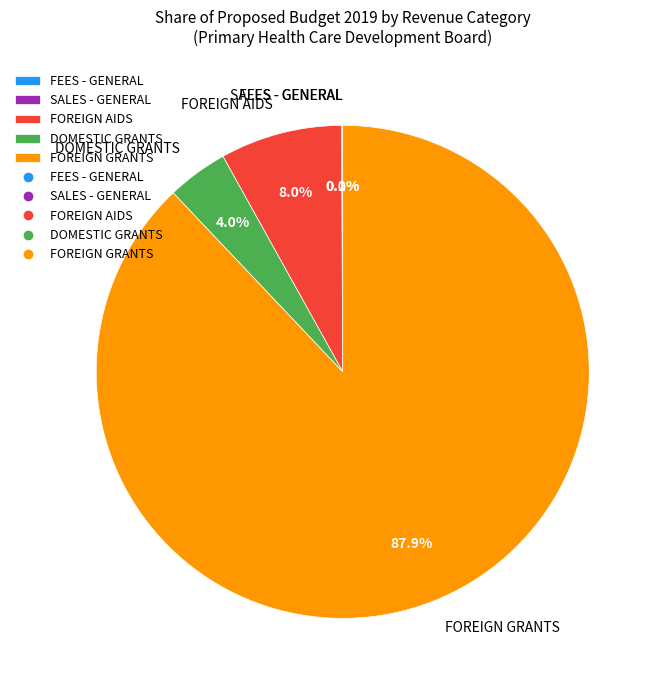

How much of the chart is everything except FOREIGN AIDS?

92.0%